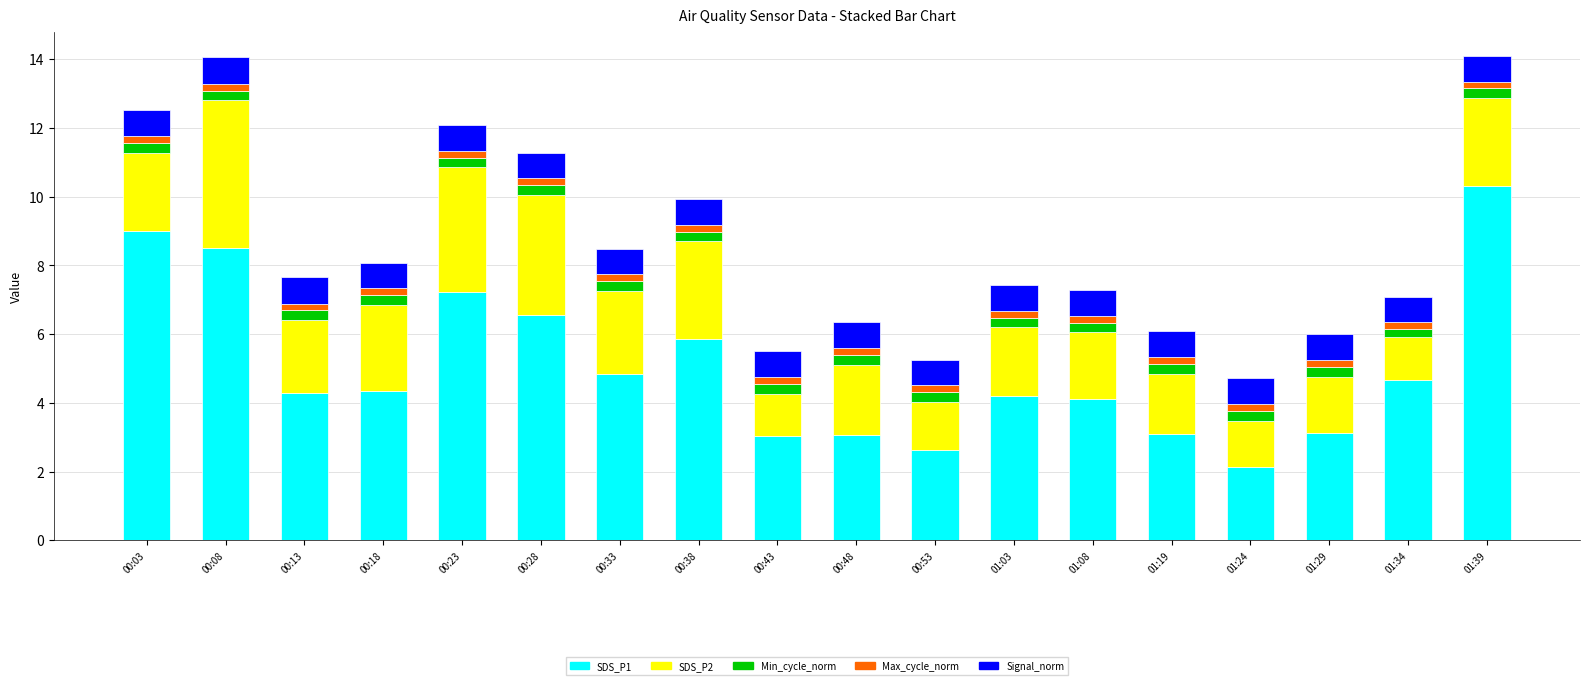

Where does the SDS_P1 series first go above 4?

00:03